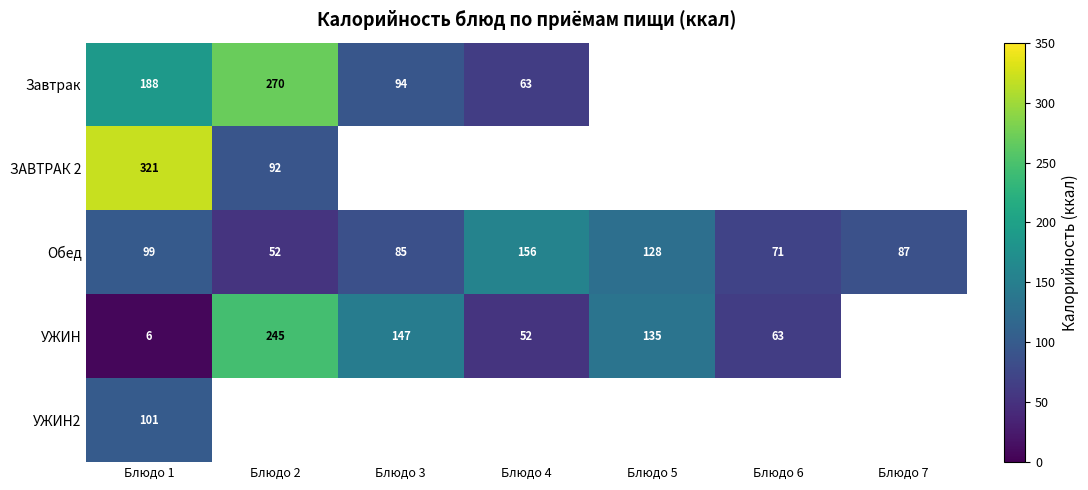

How many series are shown in this chart?

5